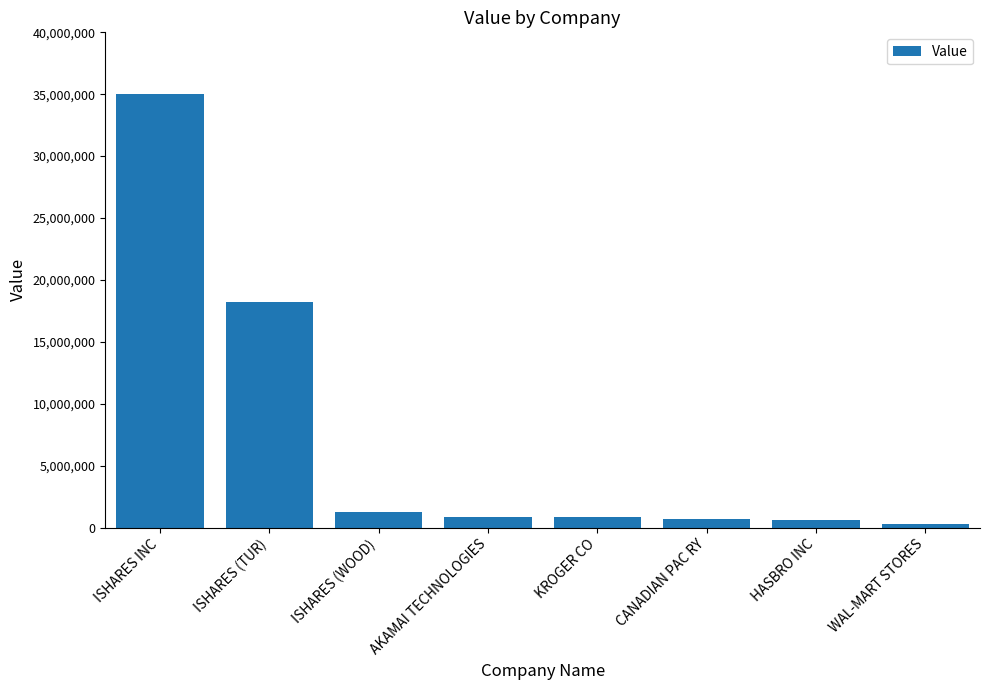

What is the difference between the maximum and minimum values?

34704000